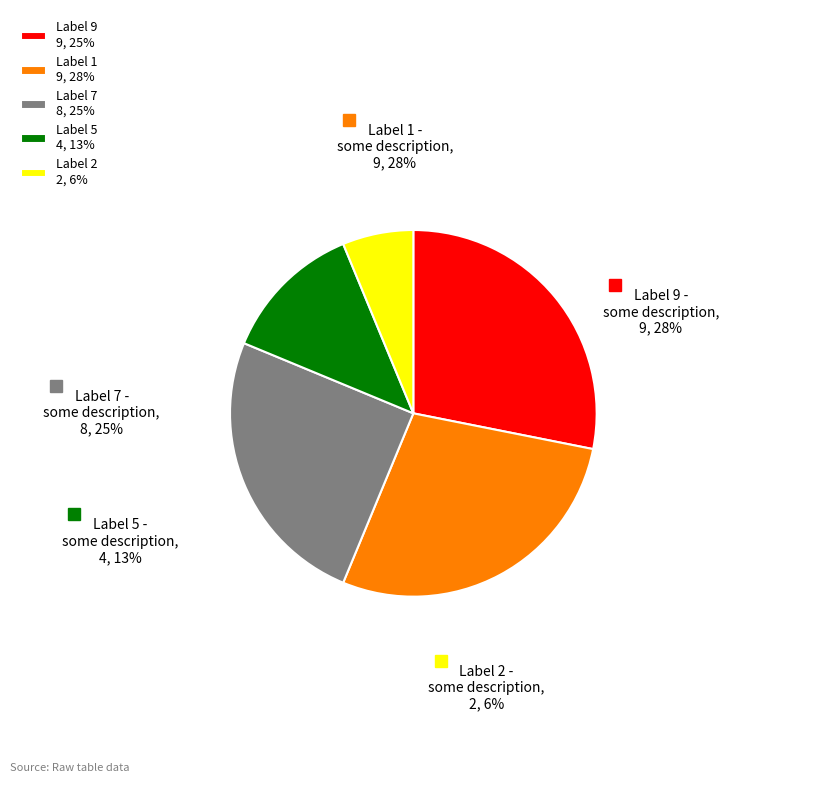

To the nearest percent, what portion does Label 1 9, 28% represent?

28%